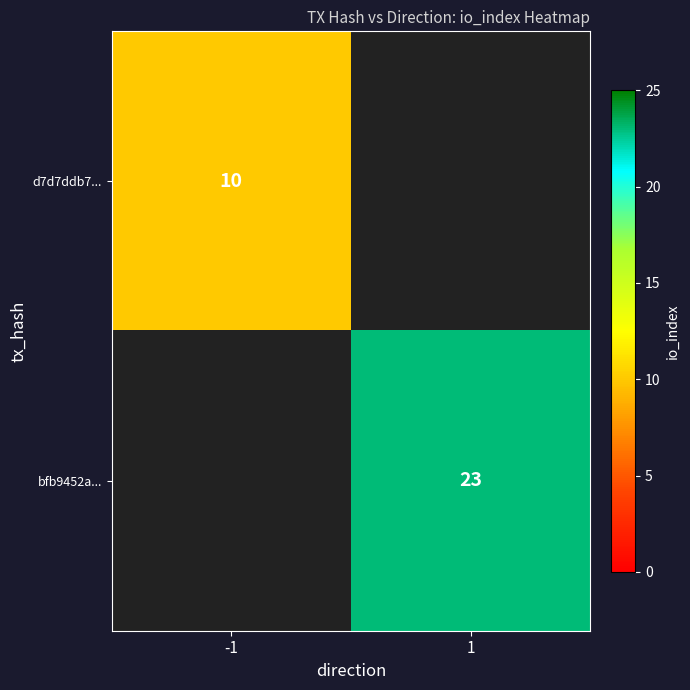

Is it true that bfb9452a... equals 23 at 1?

True